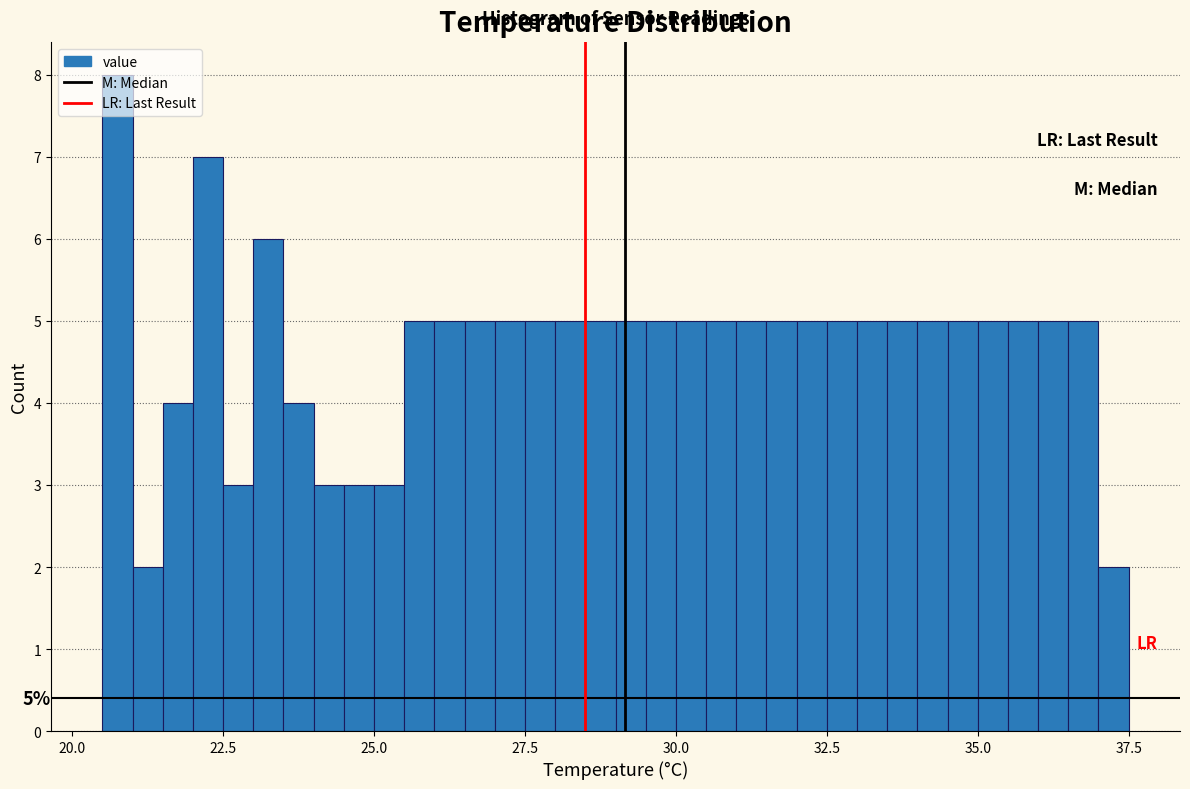

Read against the x-axis, roughly where is the centre of the tallest bar?

21.0